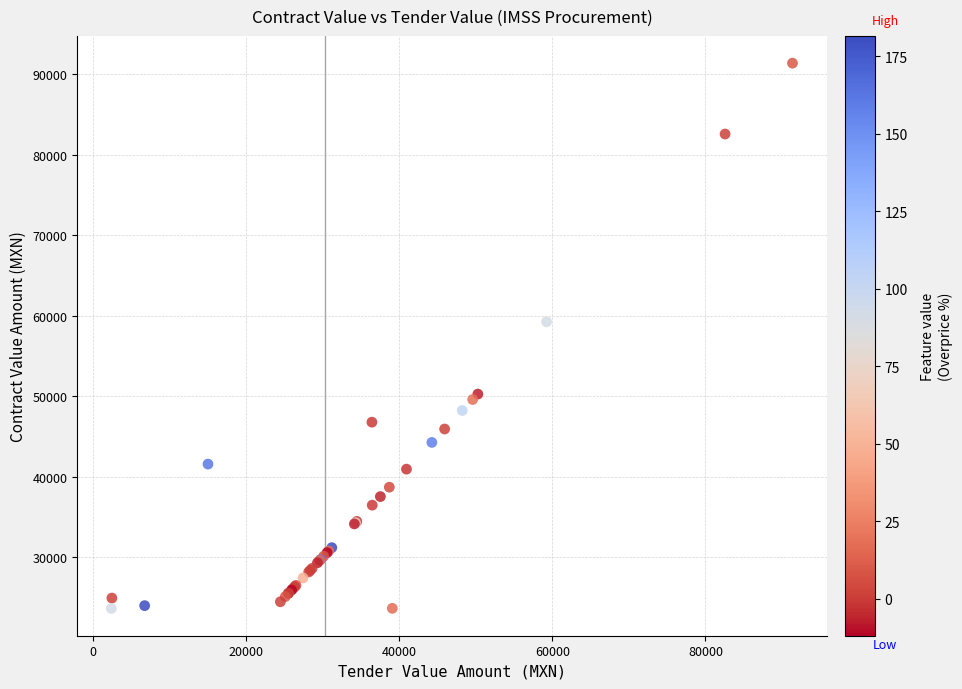

What Y value in the scatter plot is closest to 57512?

59250.3